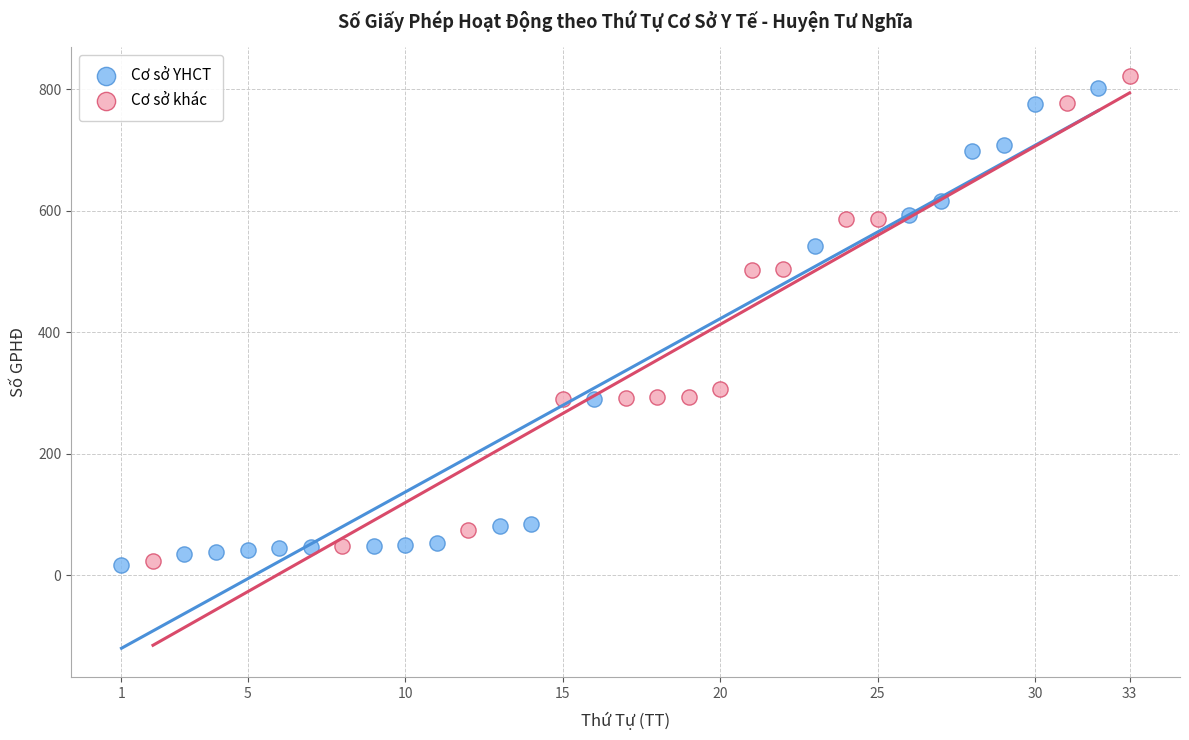

Which series reaches the maximum Y coordinate?

Cơ sở khác